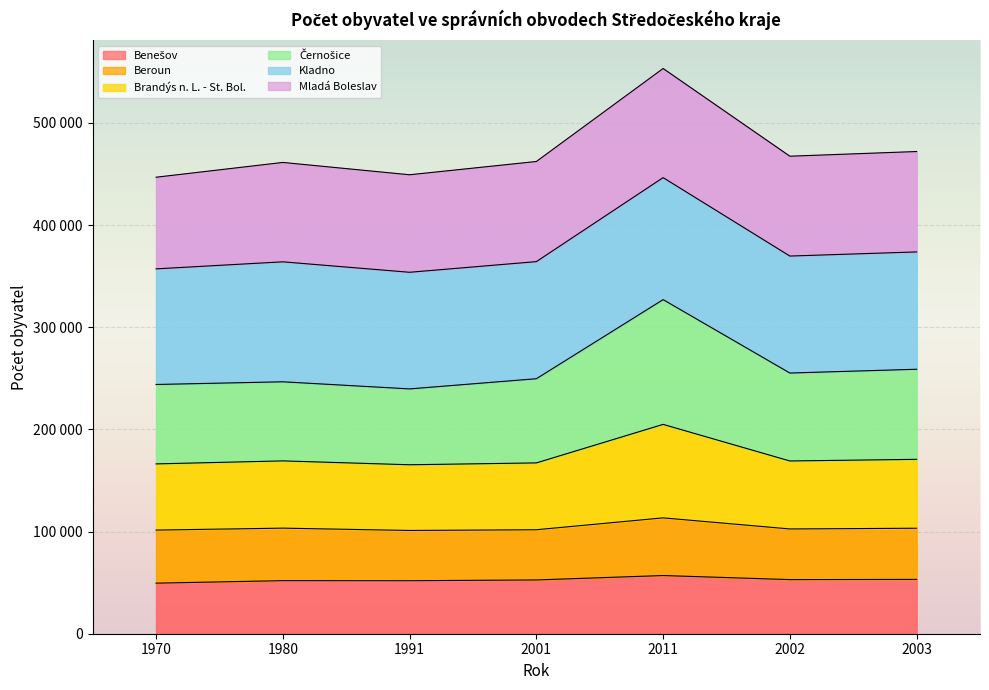

True or false: Benešov and Černošice intersect in this chart.

False